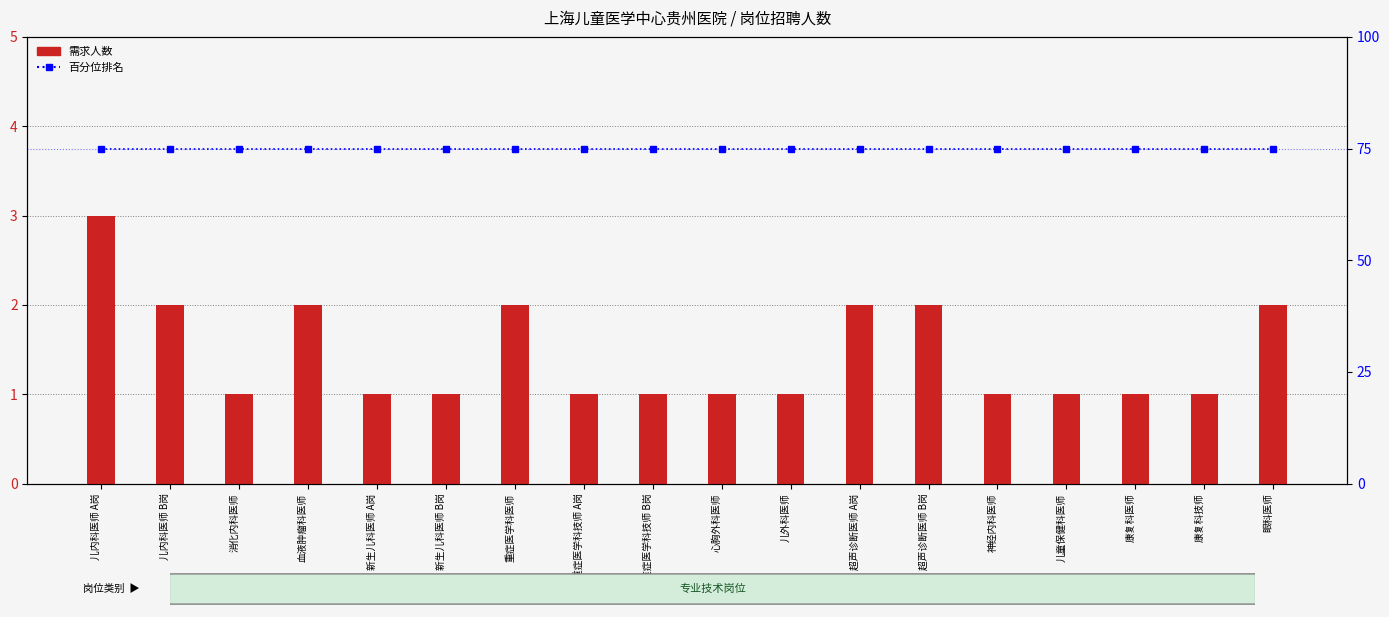

What is the value of the 需求人数 bar at the 1st from the left?

3